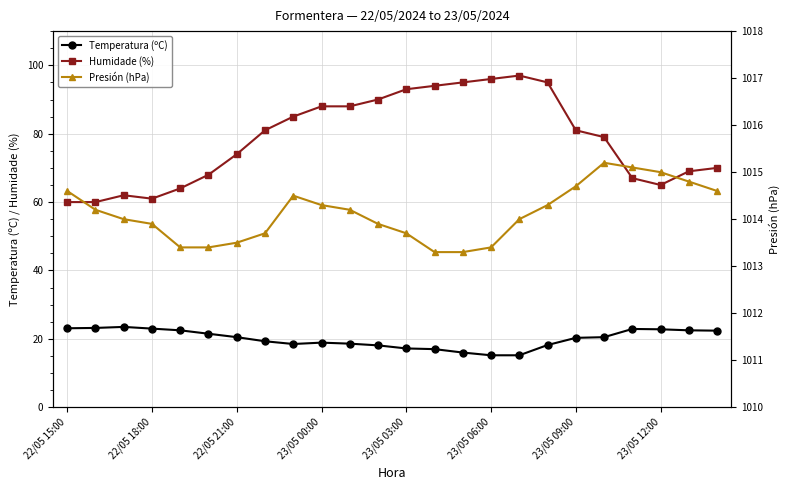

What are all the series names shown in the legend?

Temperatura (ºC), Humidade (%), Presión (hPa)